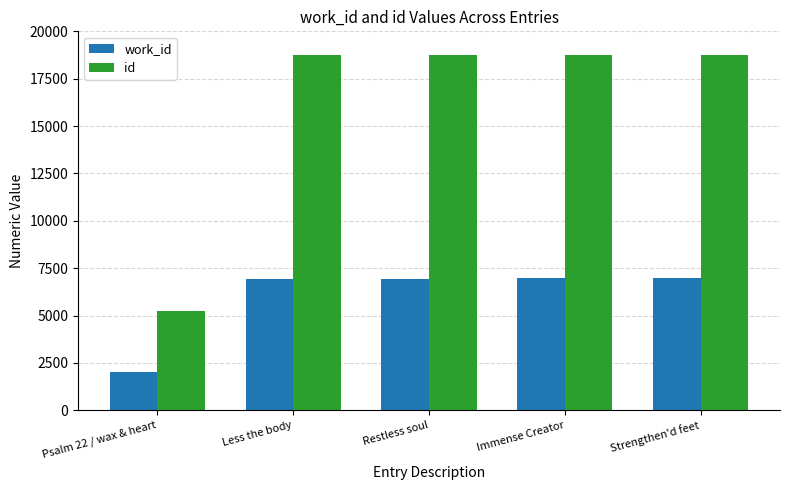

Is it true that work_id equals 9237 at Less the body?

False